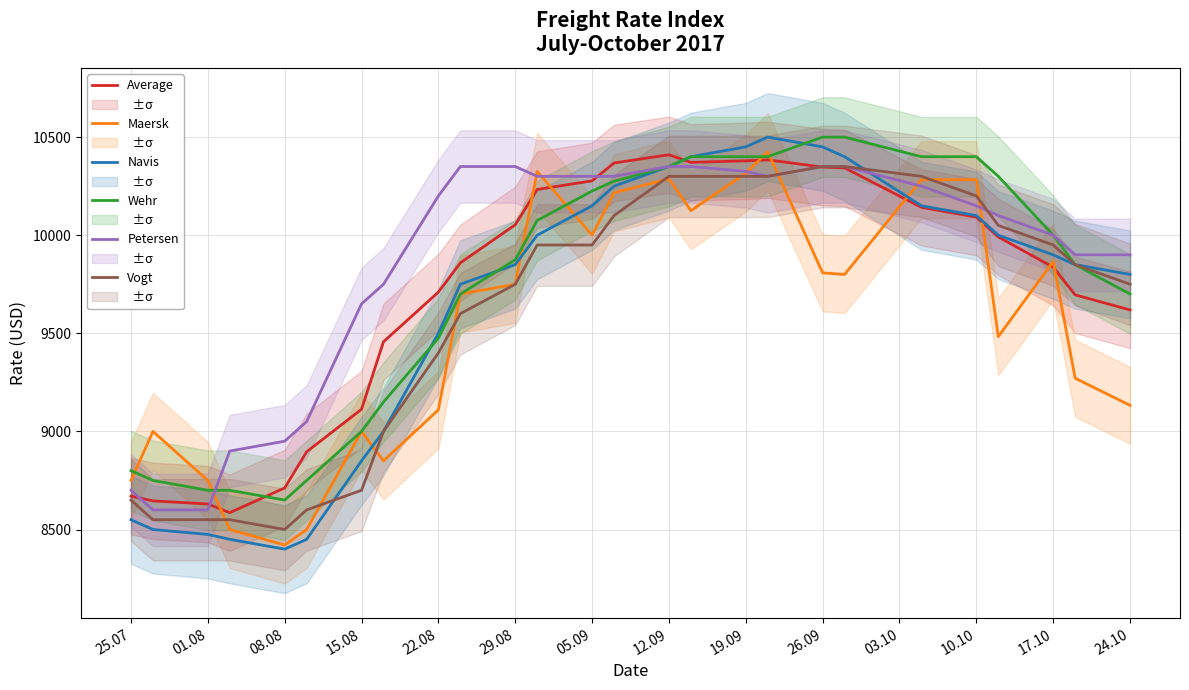

The value of Maersk at 24.10 is 15186. True or false?

False